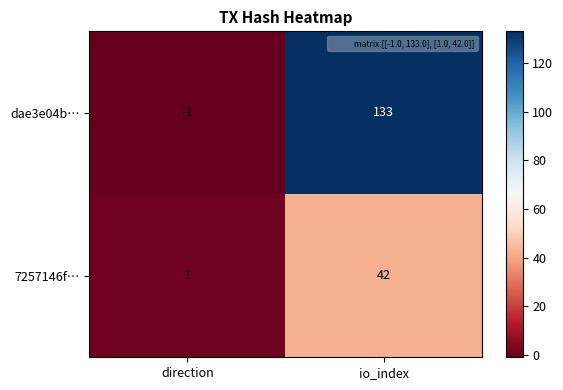

Where is 7257146f… nearest to the value 21?

direction